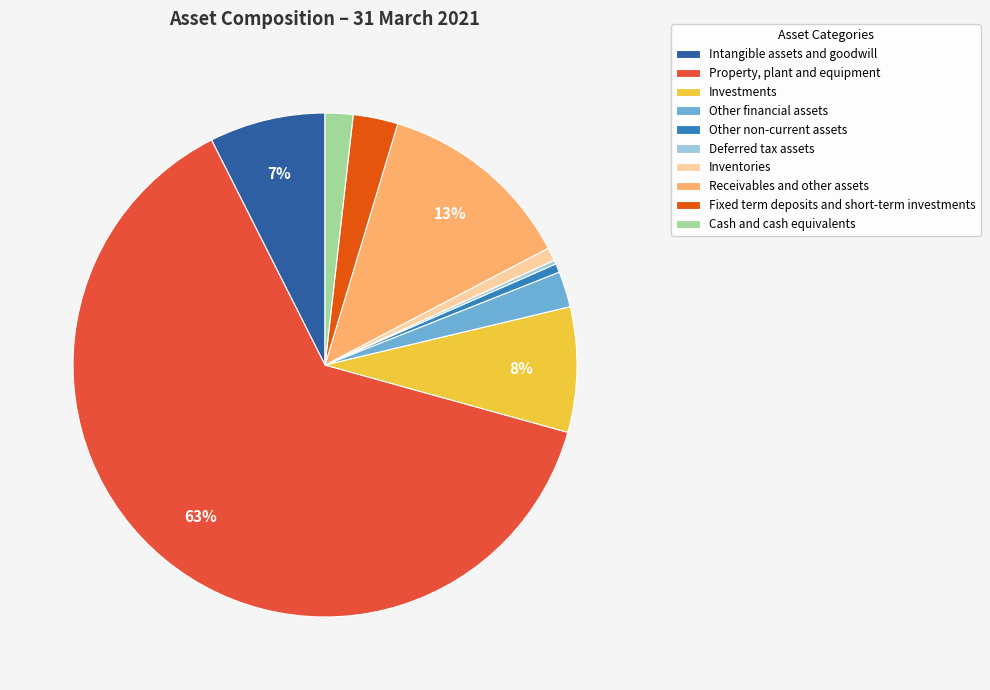

Is Inventories the majority of the pie?

No